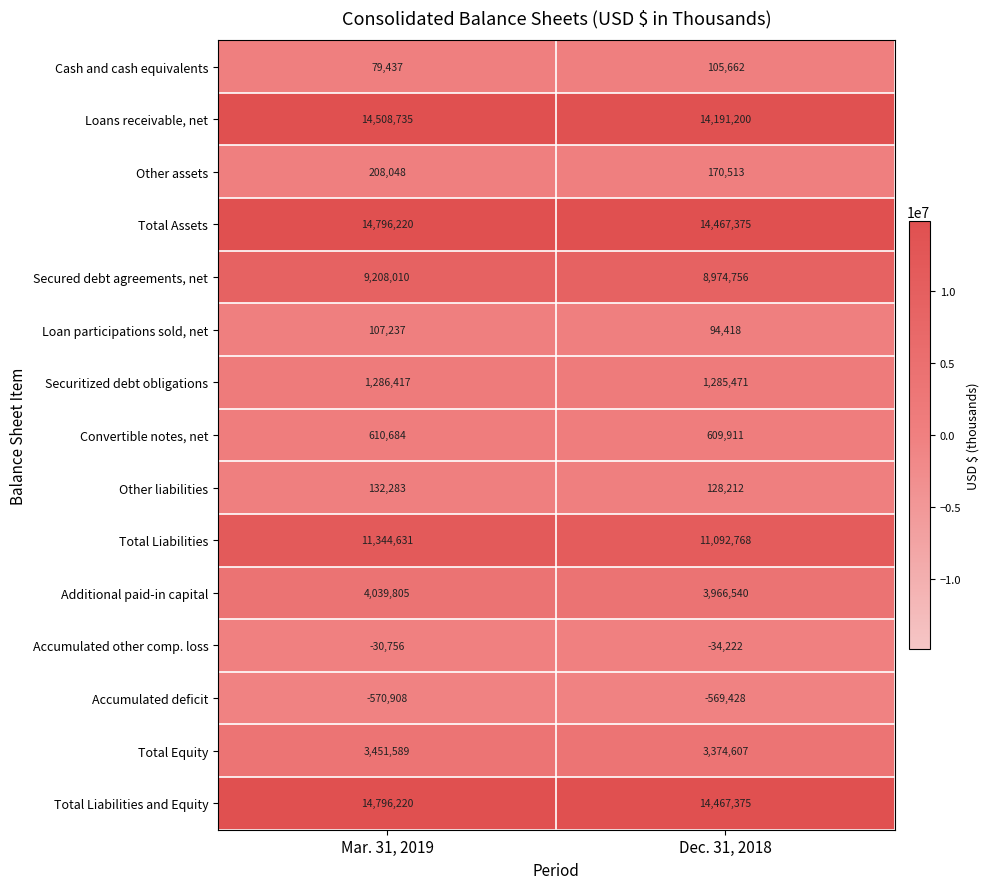

What is the difference between the highest and lowest values at Dec. 31, 2018?

15036803